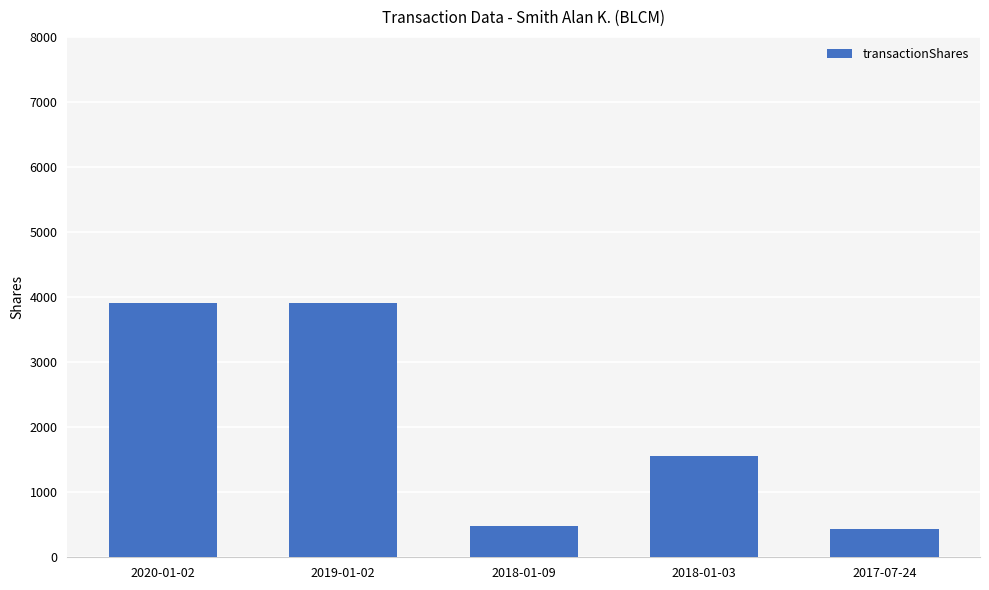

The value at 2018-01-09 is 185. True or false?

False